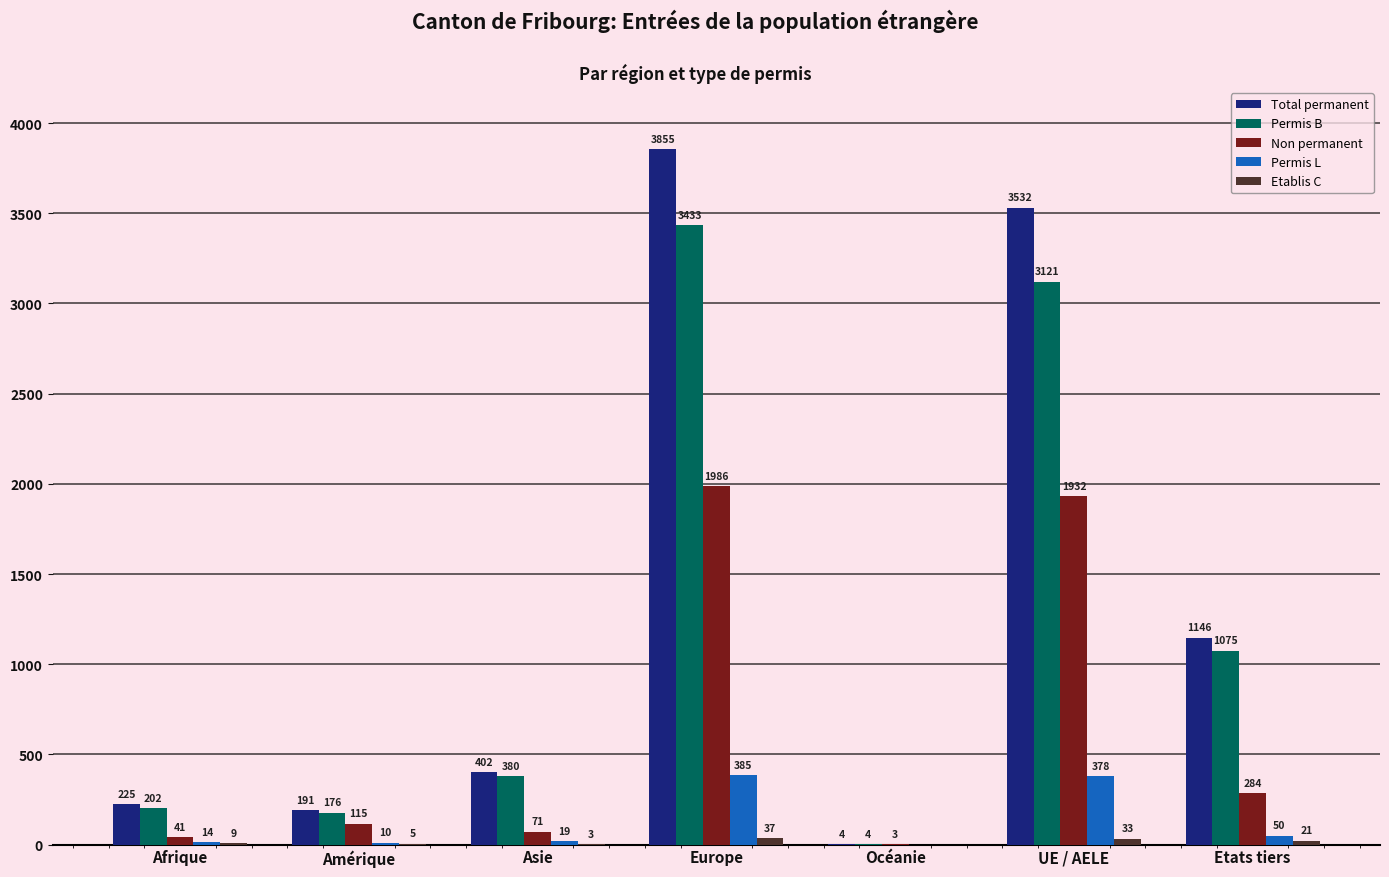

Read the Total permanent value at Asie, to the nearest 100.

400